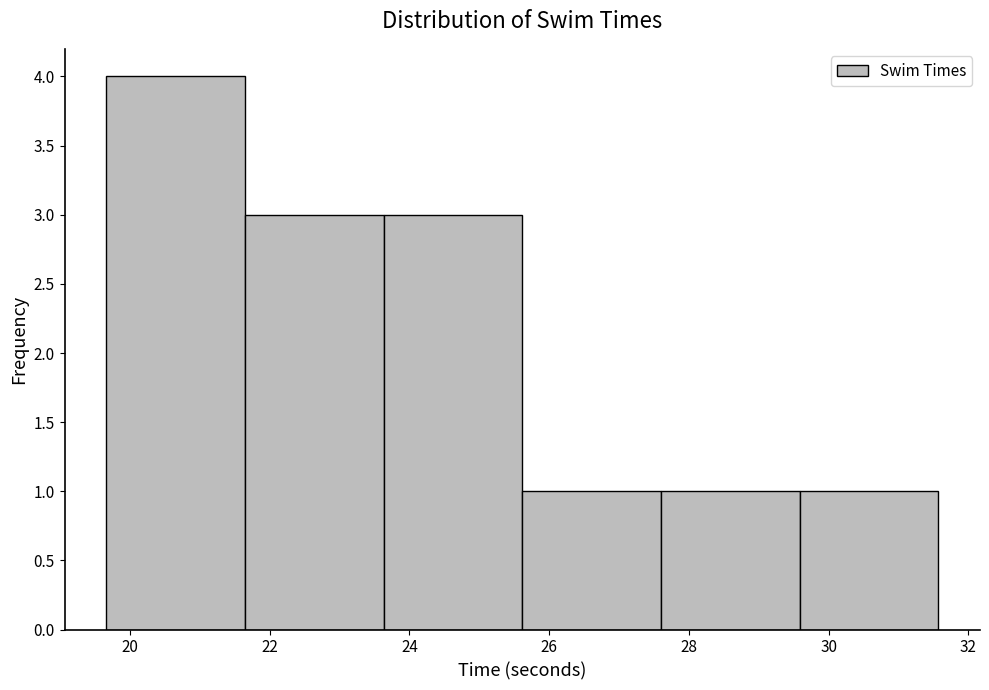

Over which range of the x-axis is the bar tallest?

19.6 to 21.6